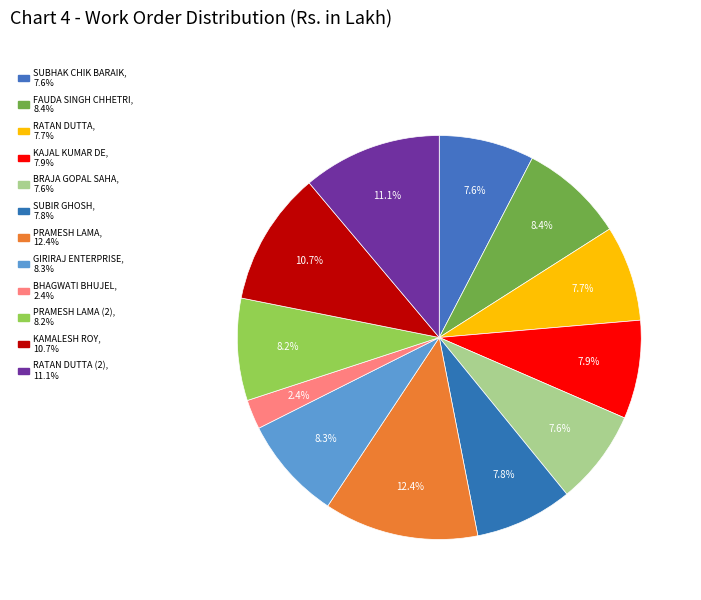

How many segments does this pie chart have?

12